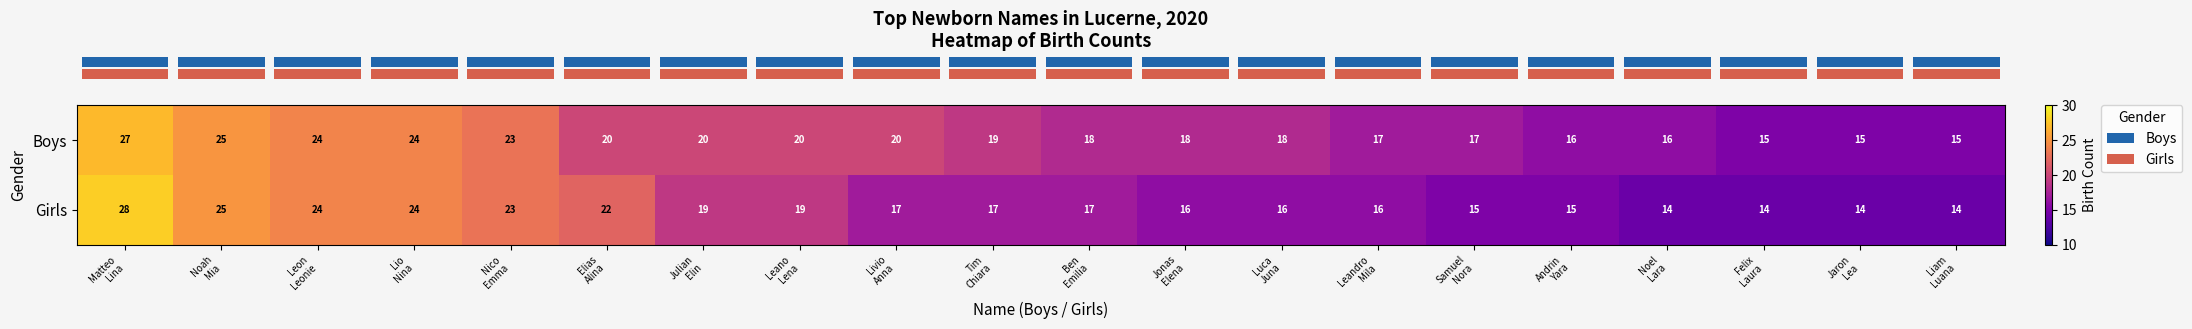

Rank the series by their average value, from highest to lowest.

Boys, Girls